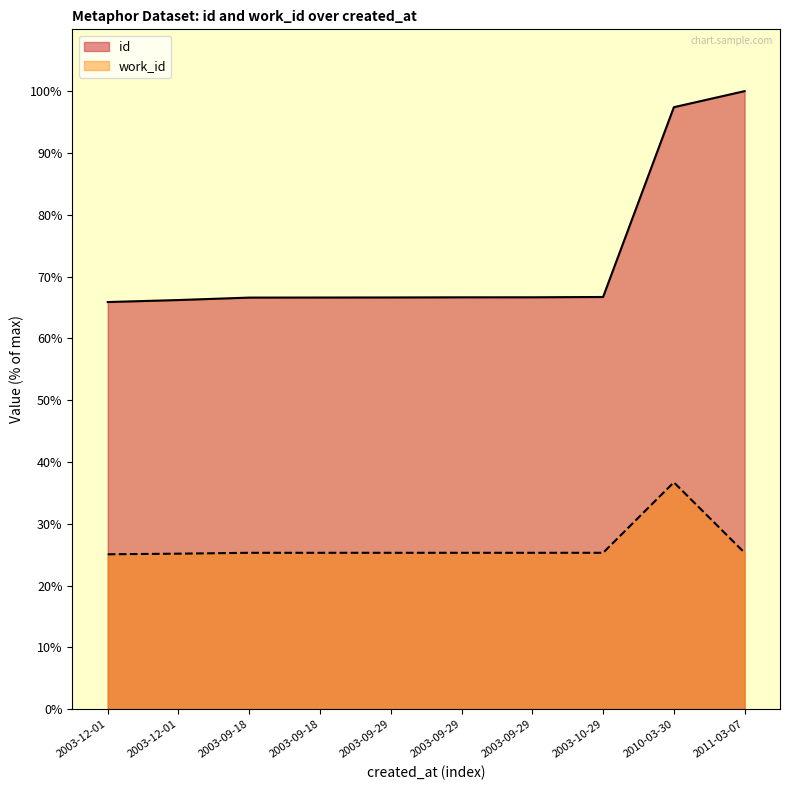

Which label corresponds to the largest value in the chart?

2011-03-07